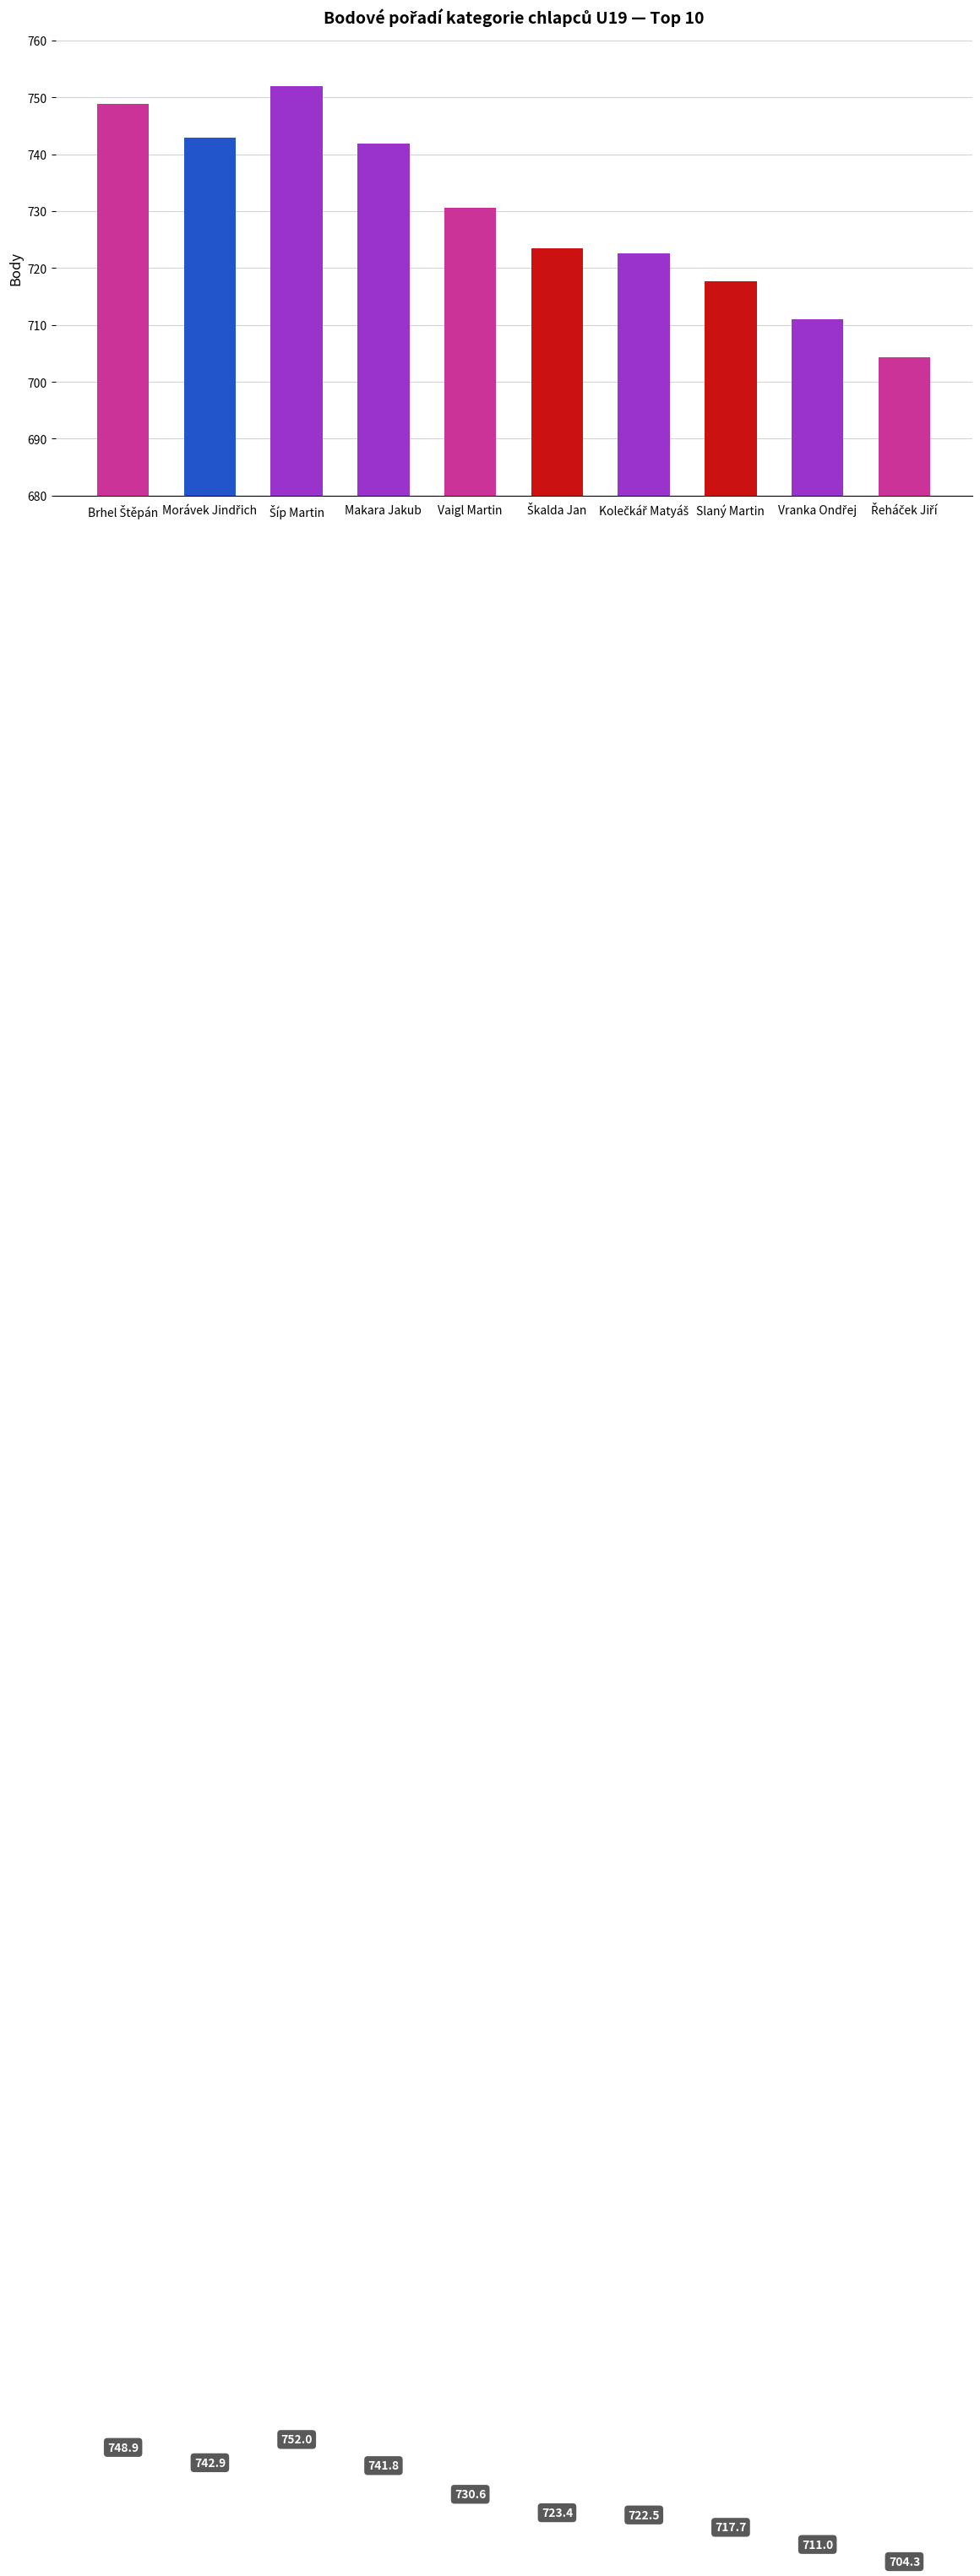

What value does the data have at Makara Jakub?

741.8